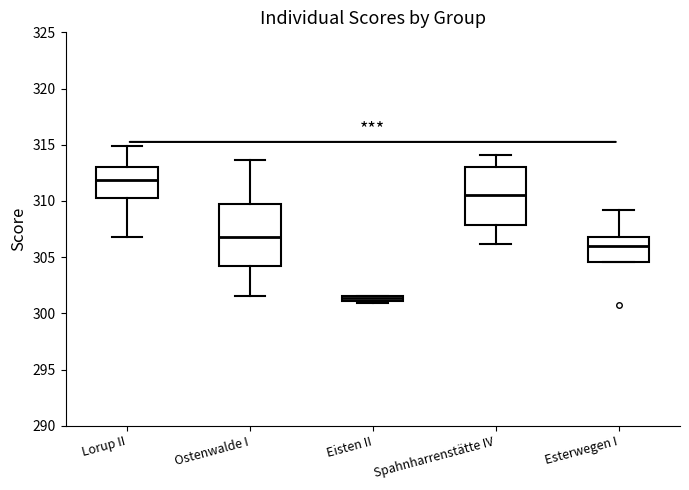

Where is the lower edge of the box for Ostenwalde I on the y-axis? The values are not printed on the chart, so give them approximately, as read against the axis.

304.0